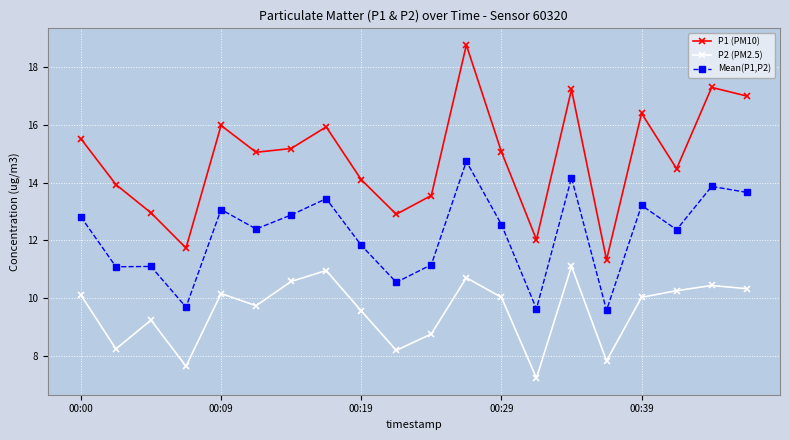

What is the value of the Mean(P1,P2) point at the 12th from the left?

14.7